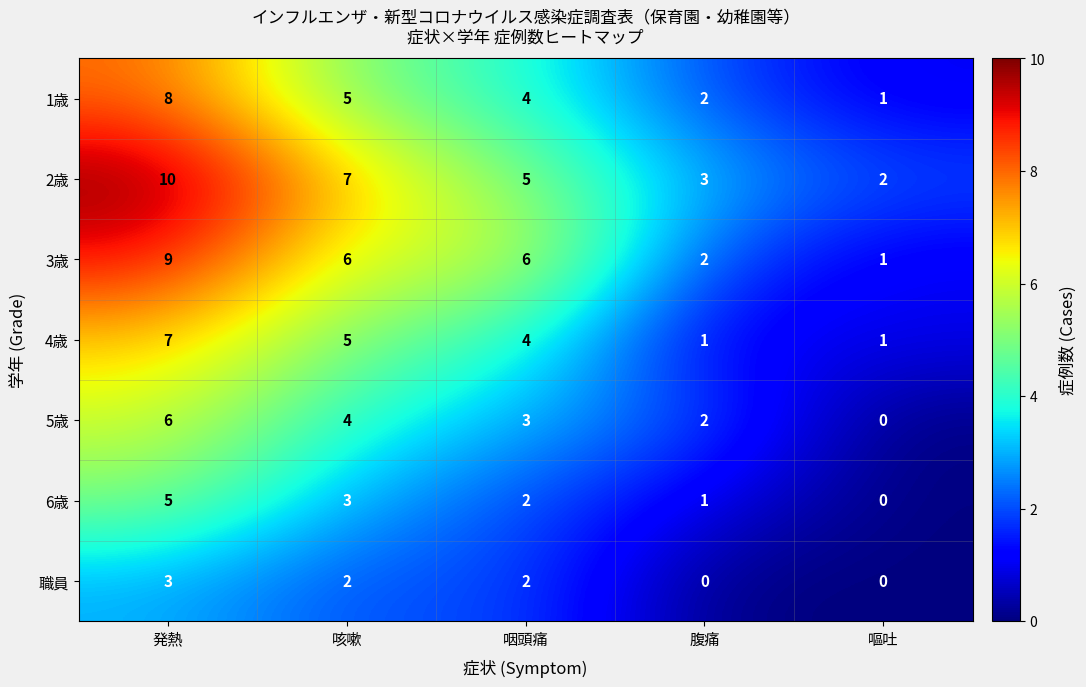

List the series in order of their peak value, highest first.

2歳, 3歳, 1歳, 4歳, 5歳, 6歳, 職員